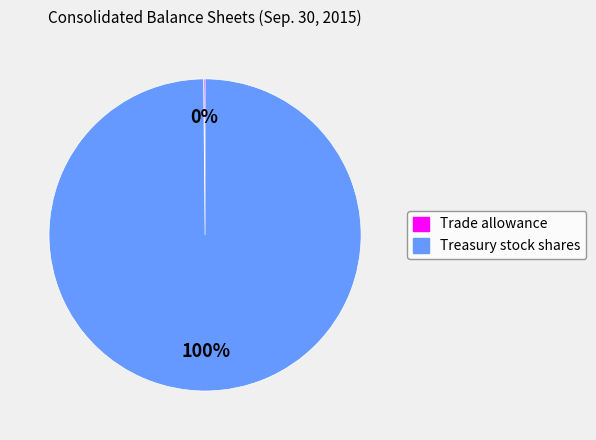

What percentage is the Treasury stock shares slice, to the nearest percent?

100%